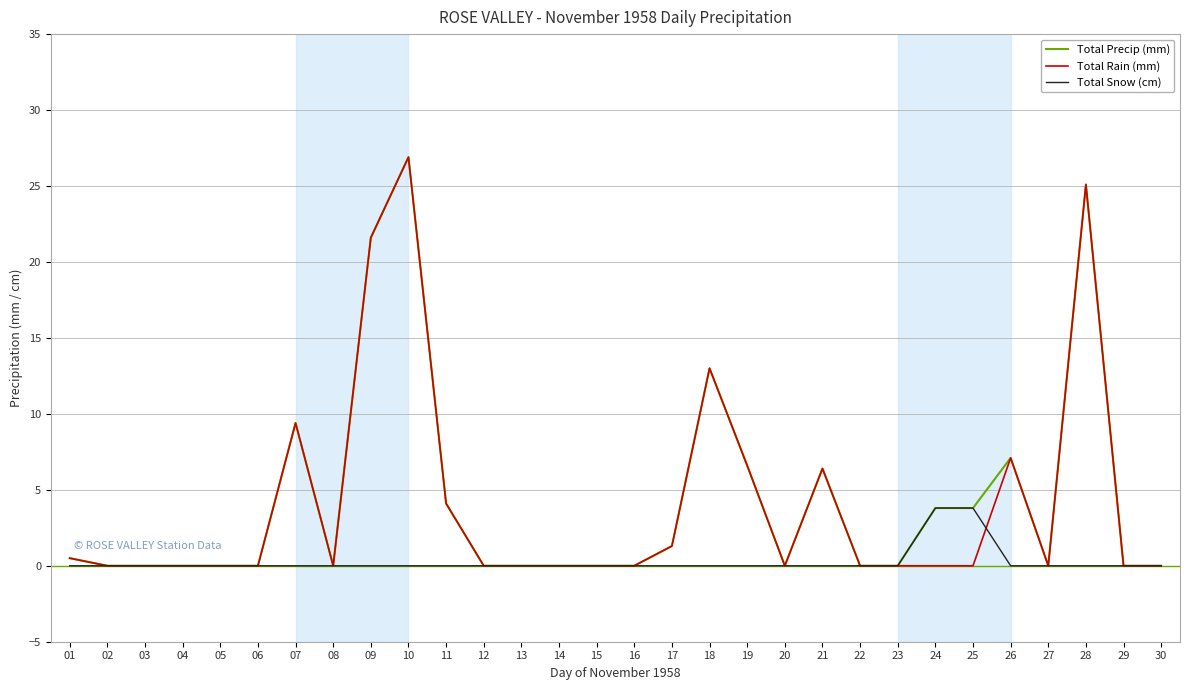

True or false: Total Rain (mm) has more than 0 interior local peaks.

True